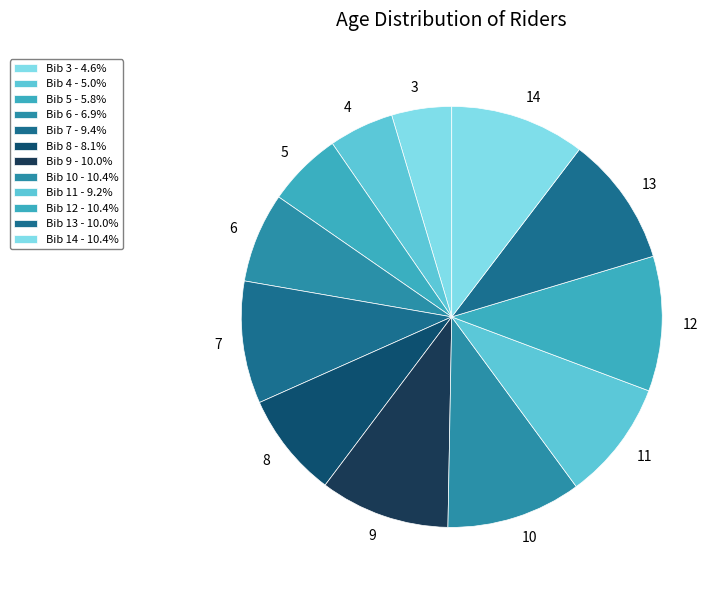

To the nearest percent, what is the difference between the largest and smallest slice percentages?

6%